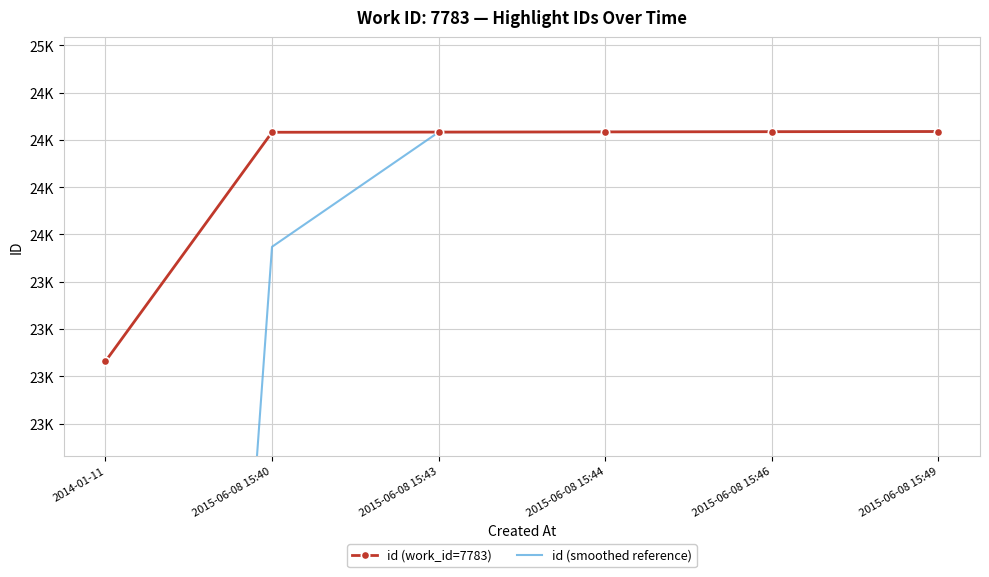

List the series in order of their overall mean, highest first.

id (work_id=7783), id (smoothed reference)